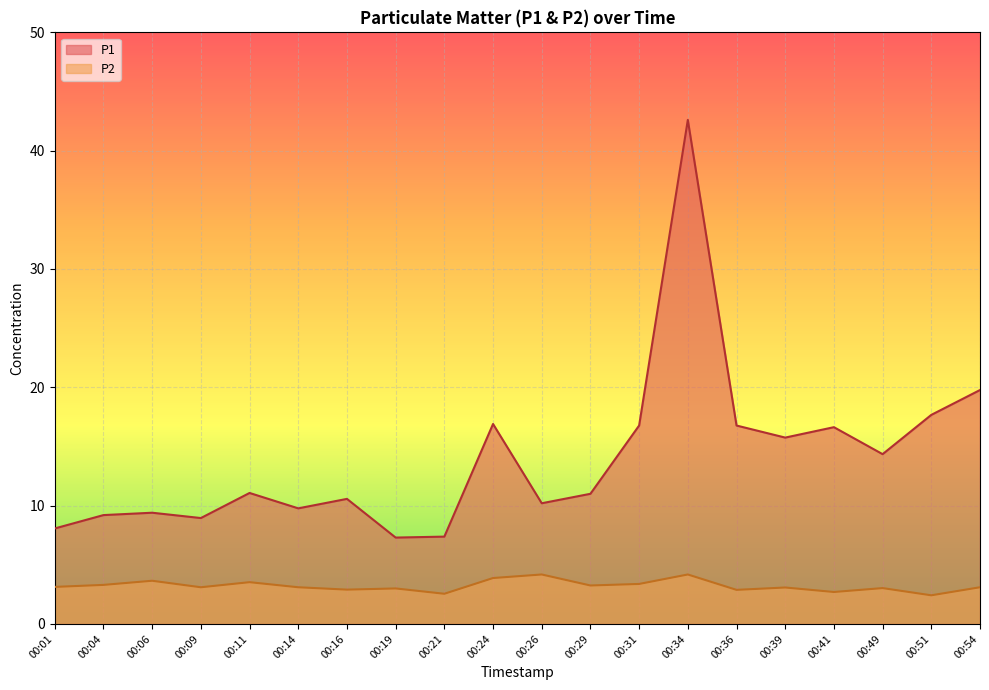

True or false: P1 and P2 intersect in this chart.

False